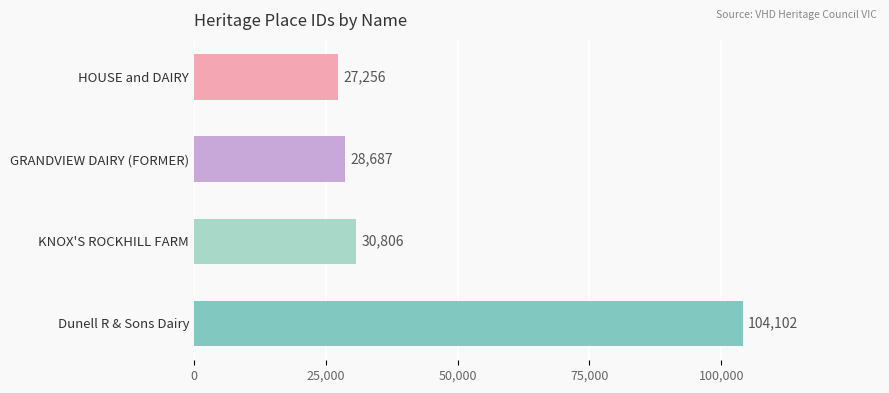

At which label is the value closest to 65679?

KNOX'S ROCKHILL FARM